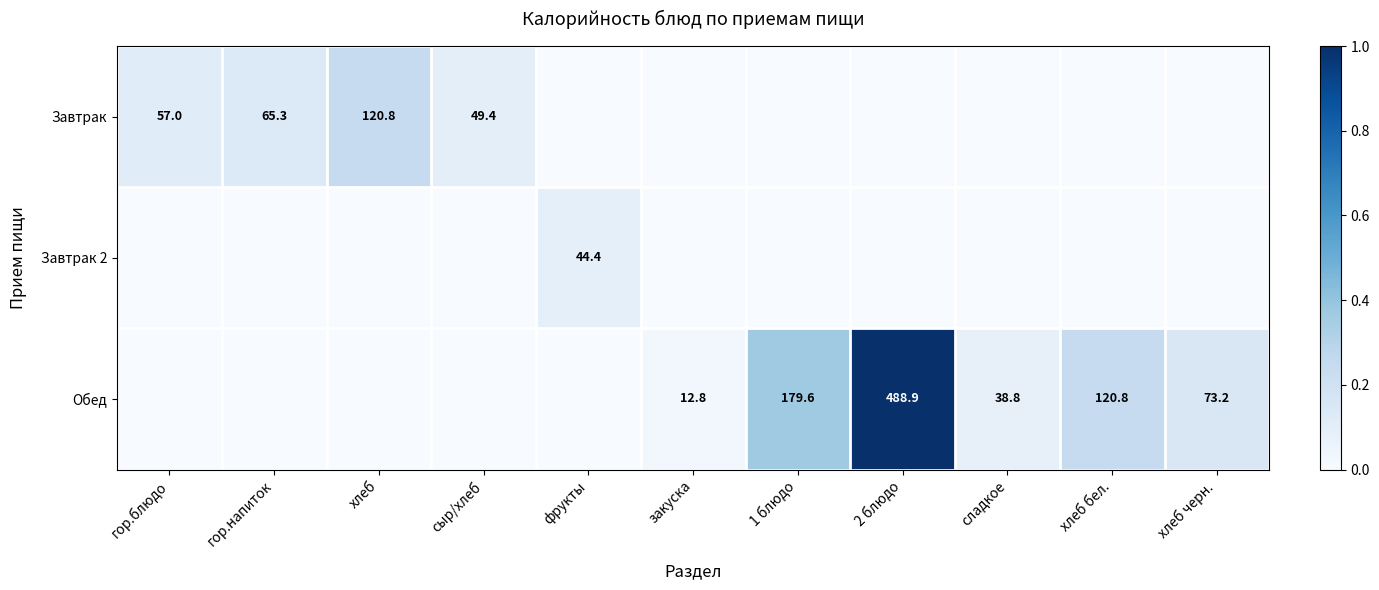

True or false: Завтрак has a value of 14.4 at сыр/хлеб.

False